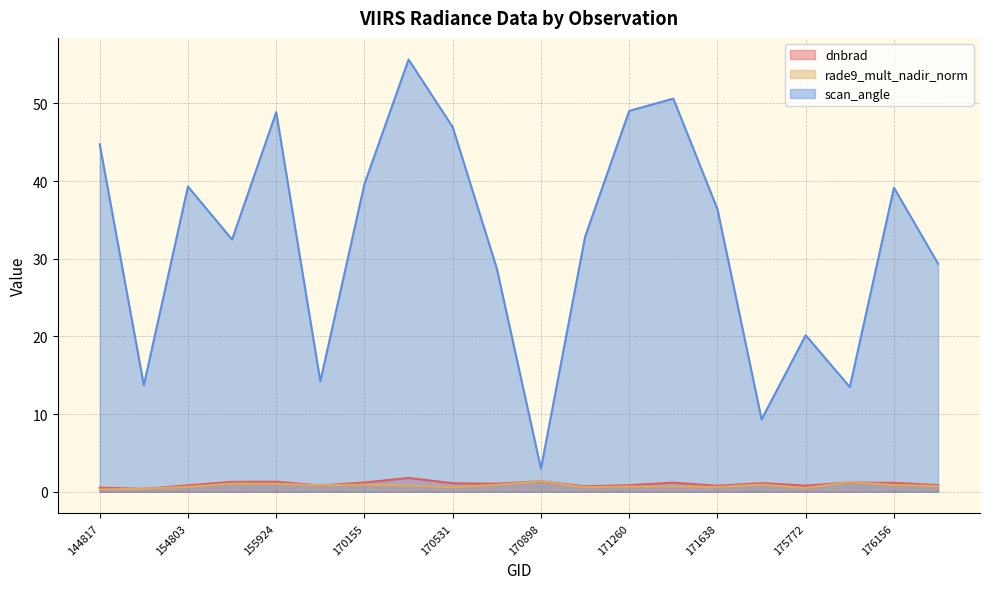

How many lines are shown in the chart?

3